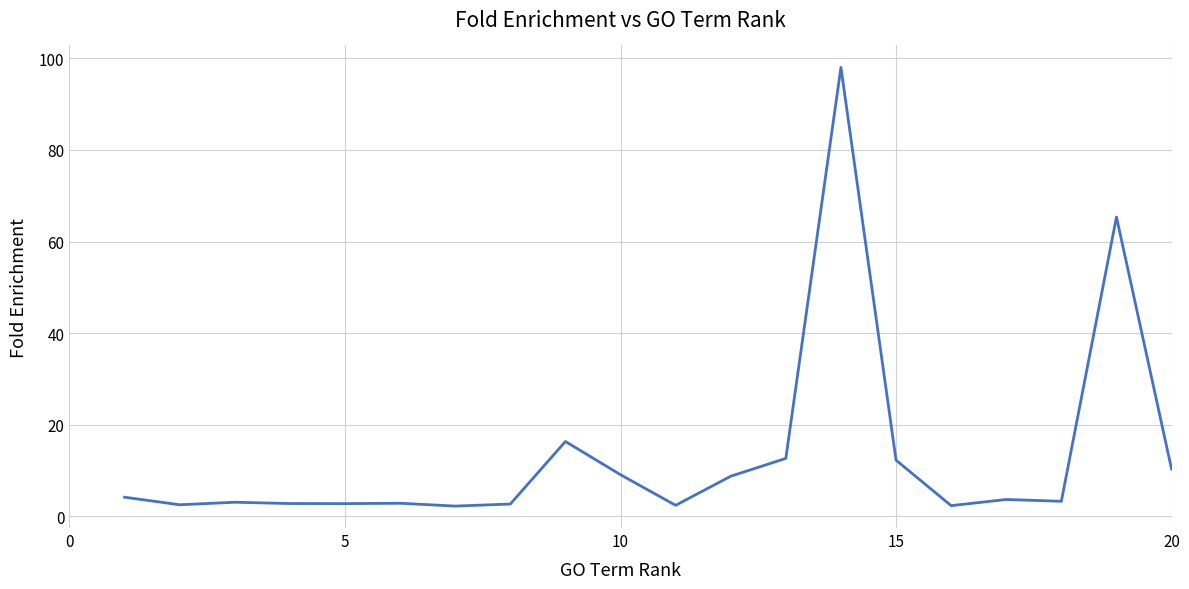

What is the smallest value displayed?

2.2